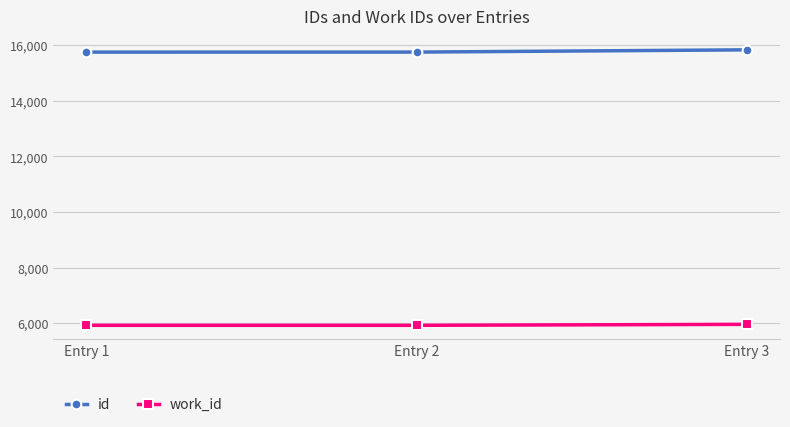

Which series has the largest total across all categories?

id